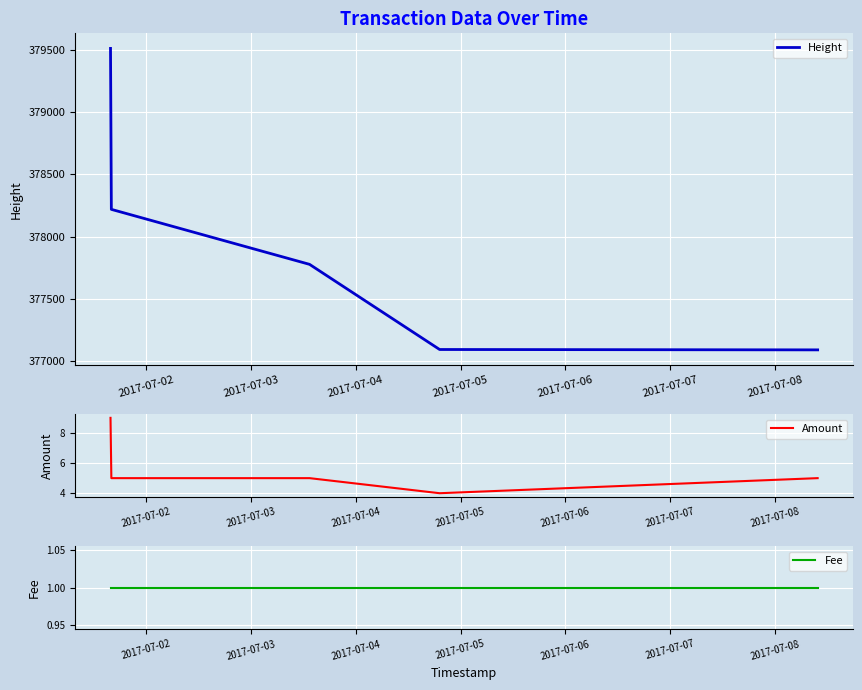

What is the lowest value of the Height series?

377092